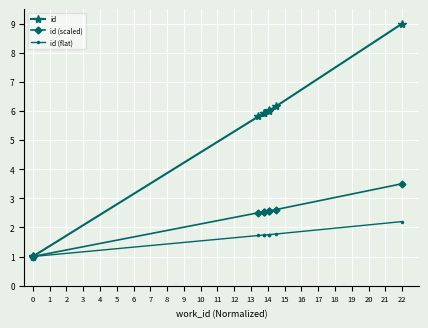

Between 0 and 4, which is larger?

4